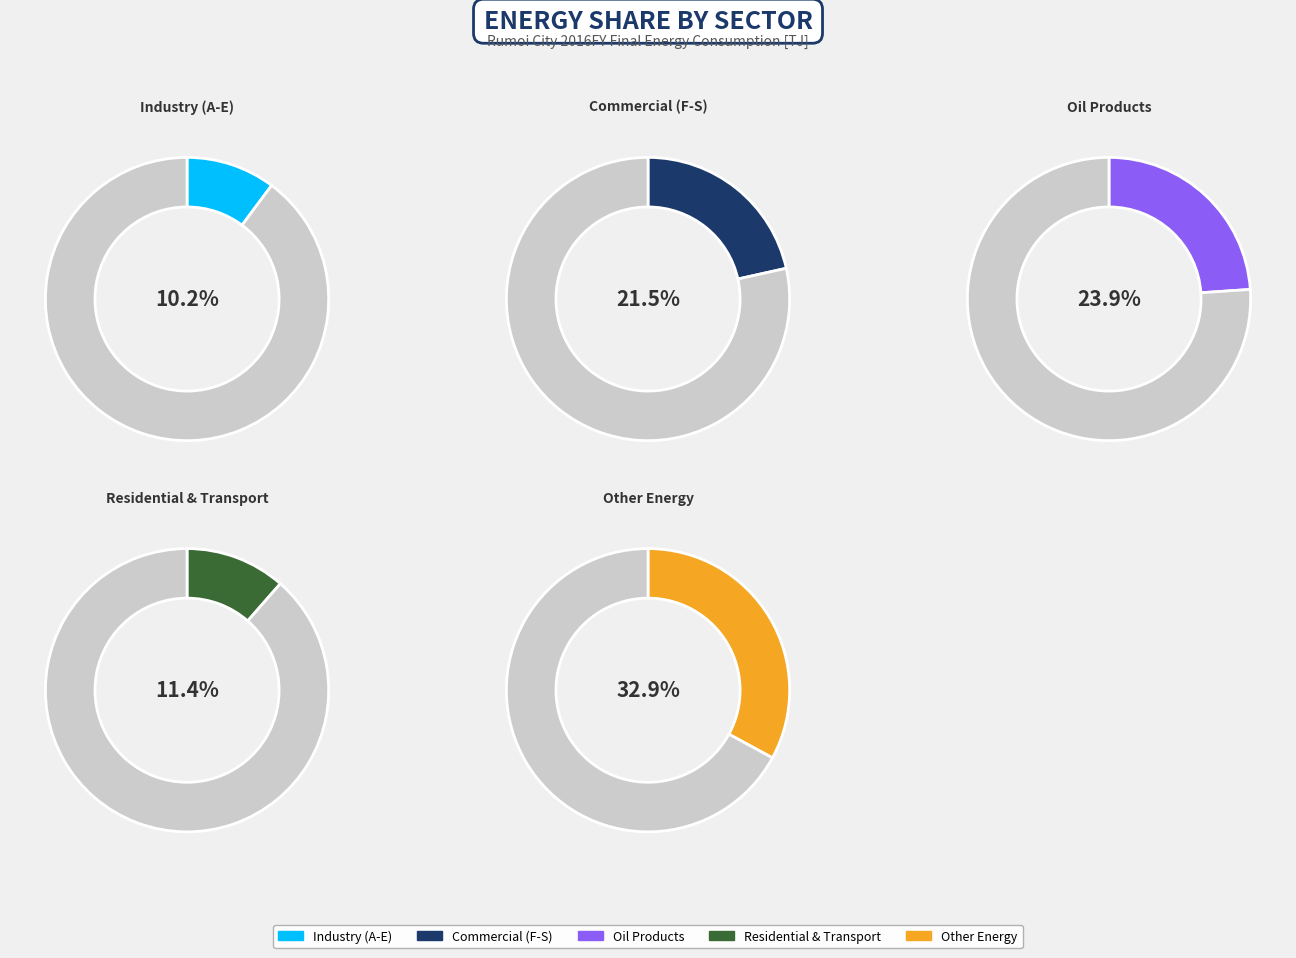

Count the number of slices in the pie.

5